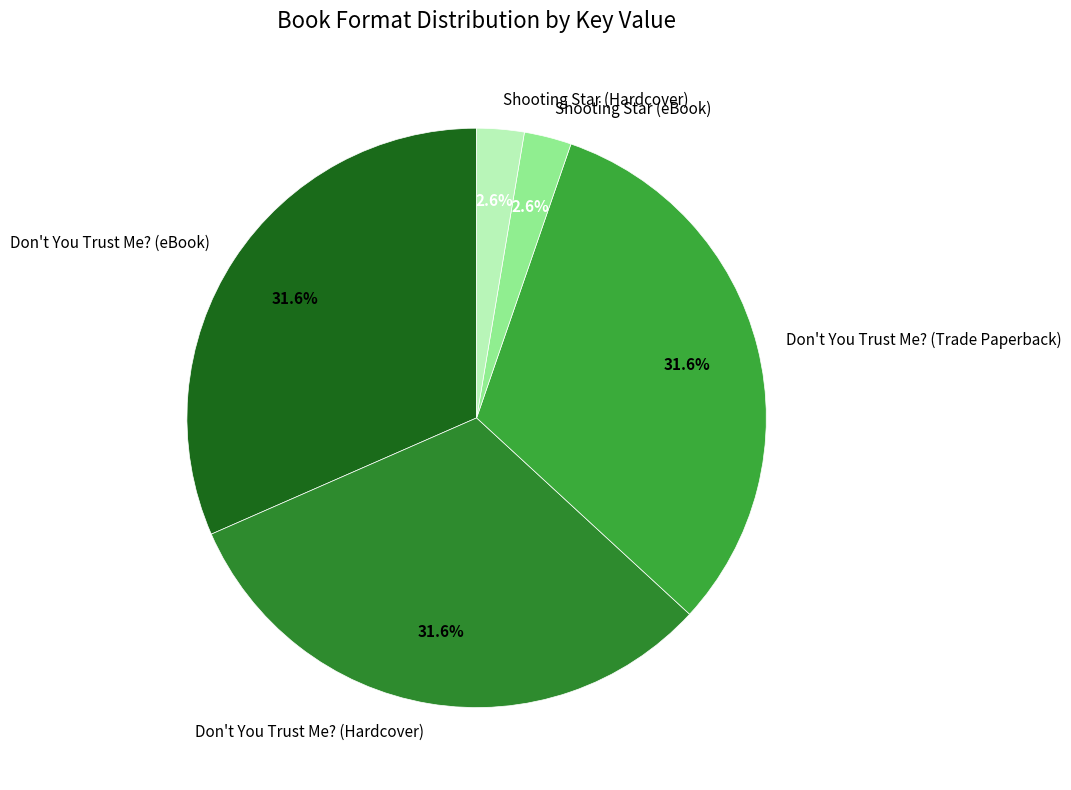

The Shooting Star (eBook) slice represents 3% of the pie. True or false?

True